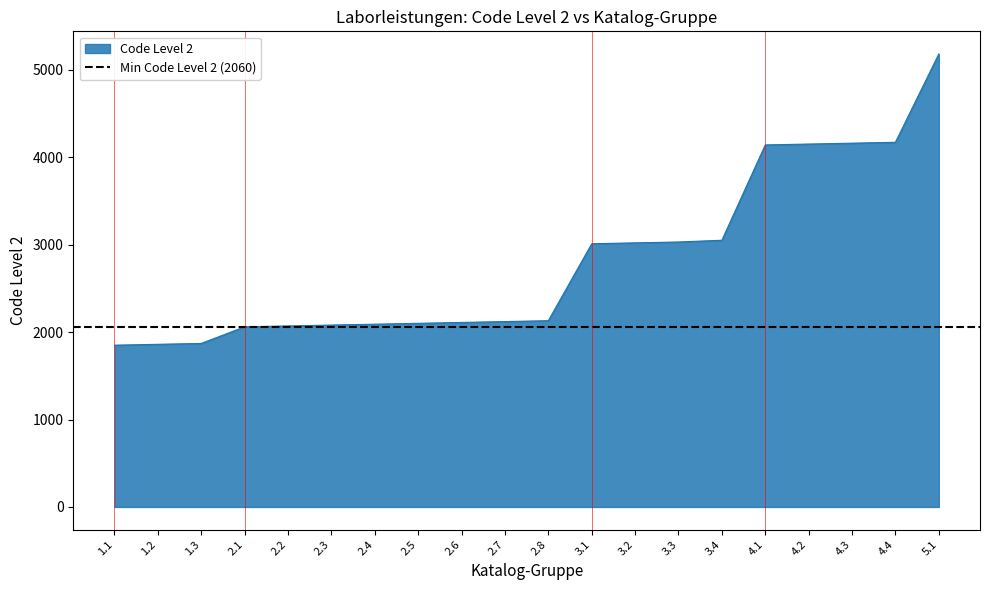

True or false: the data has more than 2 interior local peaks.

False